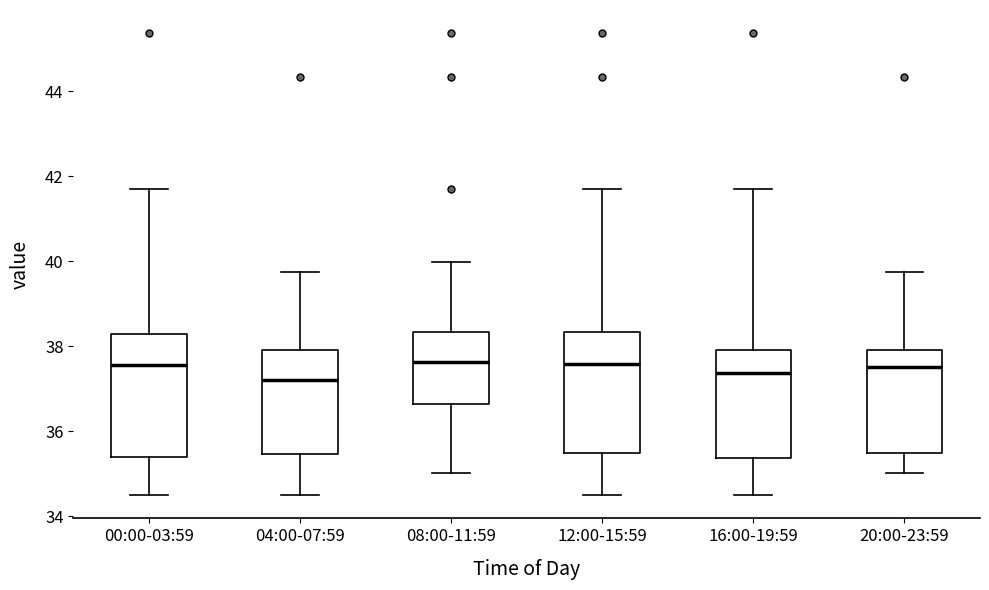

Reading left to right, read every box against the y-axis: the position of its median line, the range the box covers, and the ends of its whiskers. The values are not printed on the chart, so give them approximately, as read against the axis.

00:00-03:59: median 37.6, box 35.4 to 38.2, whiskers 34.4 to 41.6
04:00-07:59: median 37.2, box 35.4 to 38.0, whiskers 34.4 to 39.8
08:00-11:59: median 37.6, box 36.6 to 38.4, whiskers 35.0 to 40.0
12:00-15:59: median 37.6, box 35.4 to 38.4, whiskers 34.4 to 41.6
16:00-19:59: median 37.4, box 35.4 to 38.0, whiskers 34.4 to 41.6
20:00-23:59: median 37.6, box 35.4 to 38.0, whiskers 35.0 to 39.8